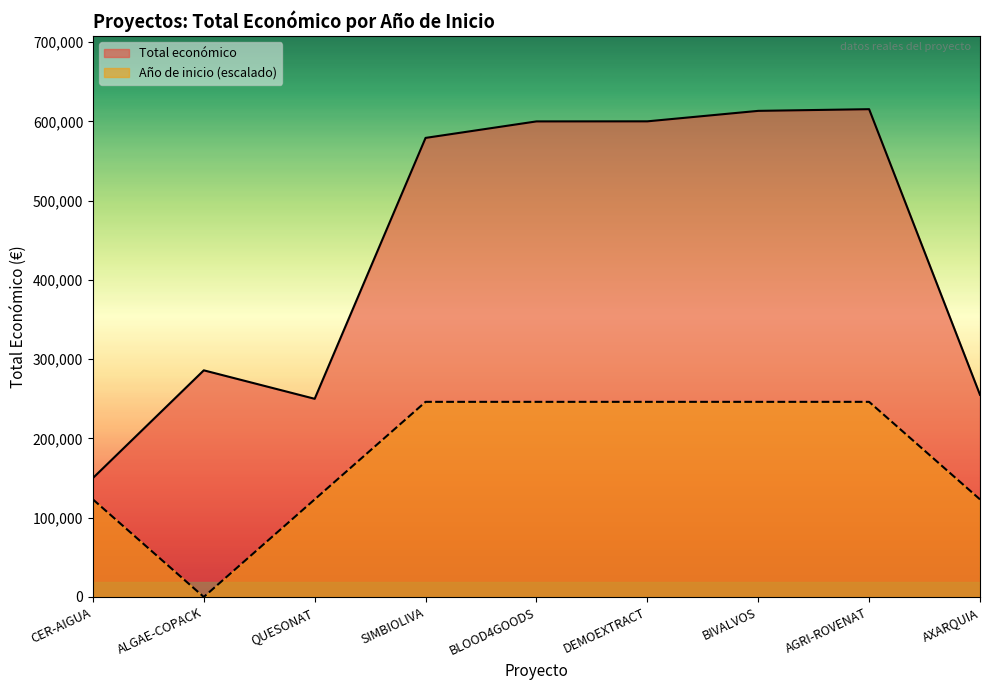

True or false: Año de inicio and Total económico cross at least once.

False